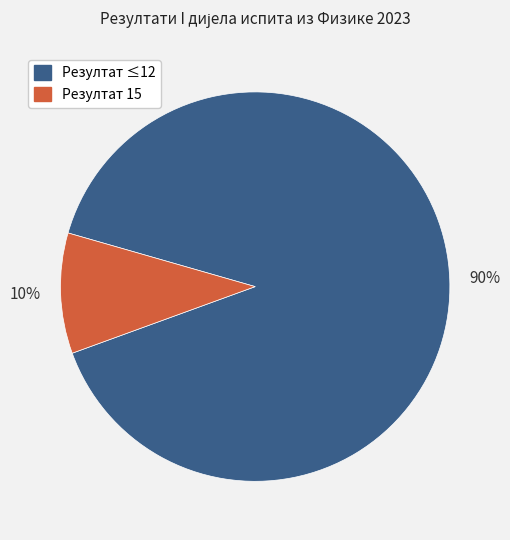

How many segments does this pie chart have?

2